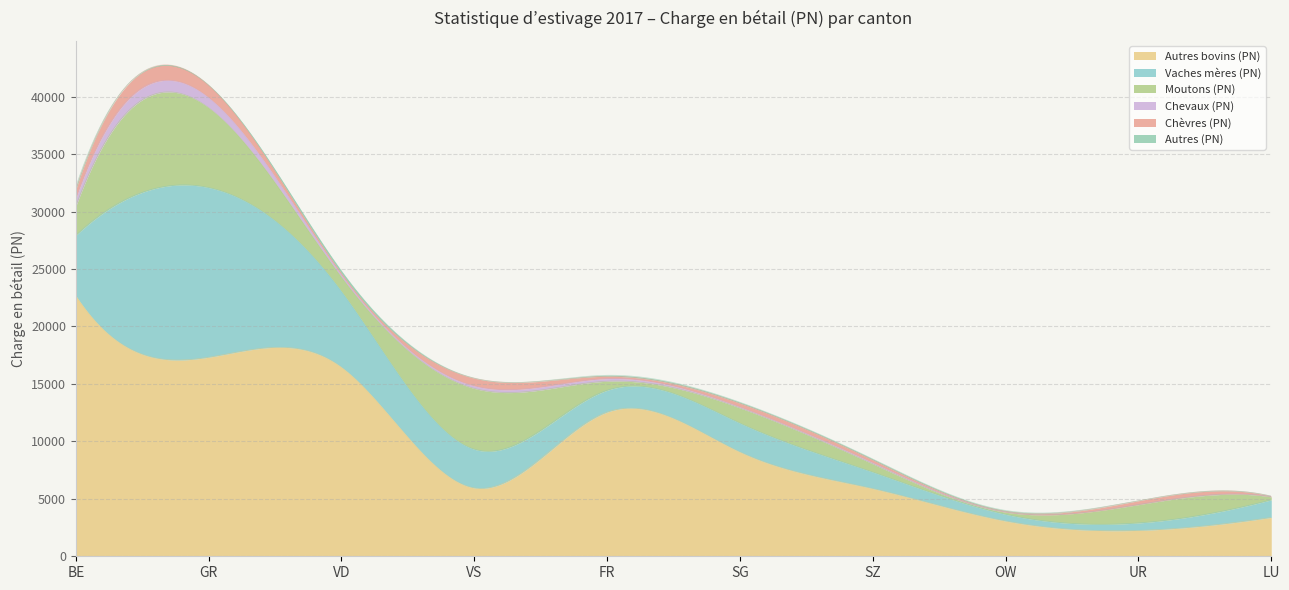

What is the total value across all series at VS?

15500